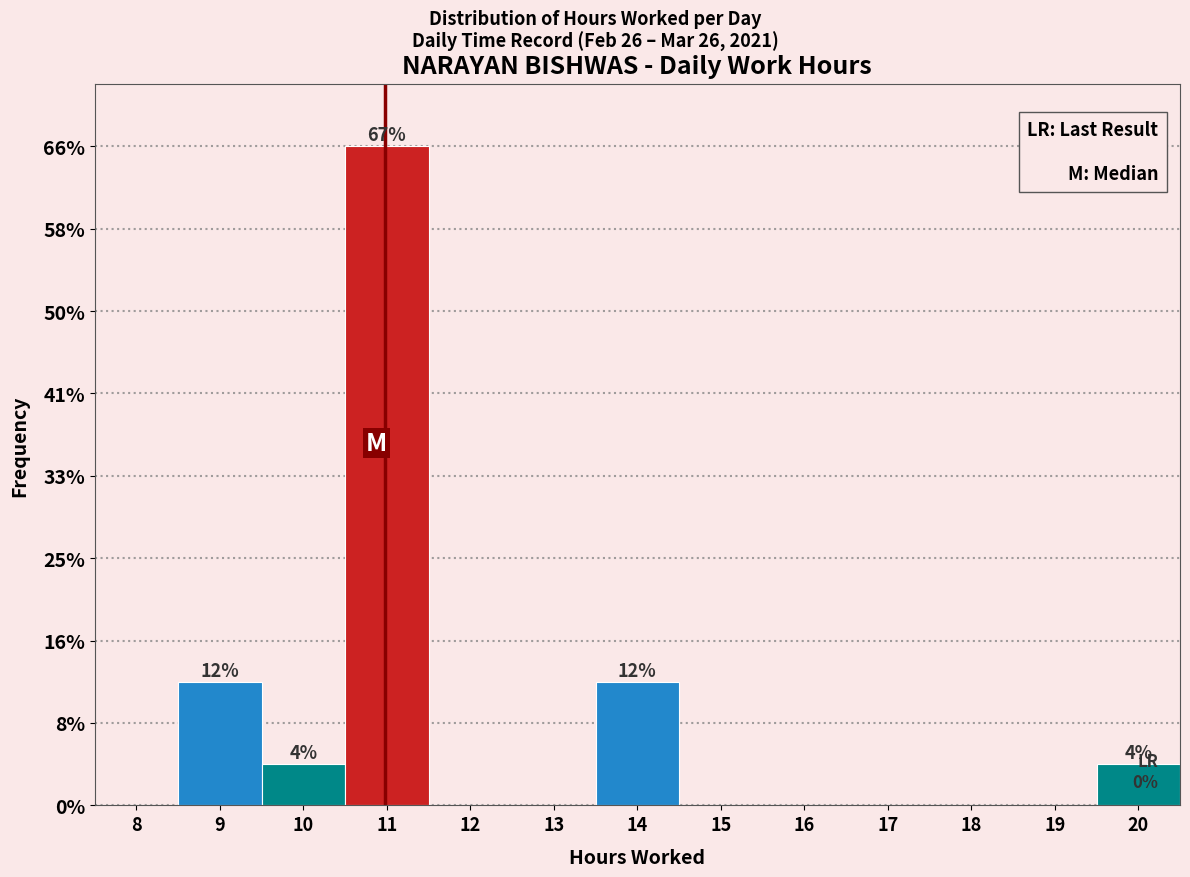

Are the bars horizontal?

No